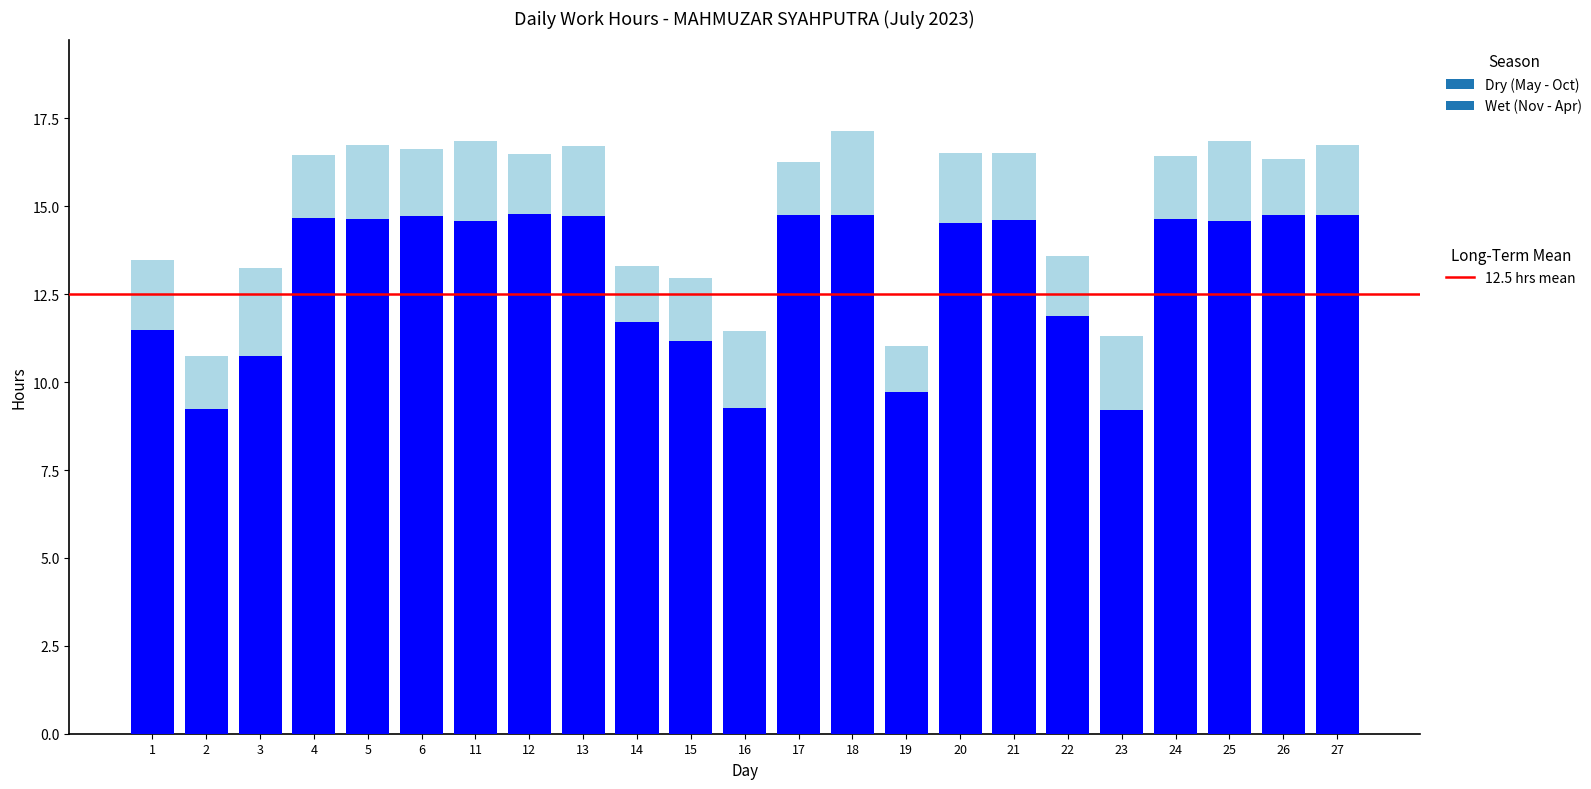

What is the total value across all series at 17?

16.3